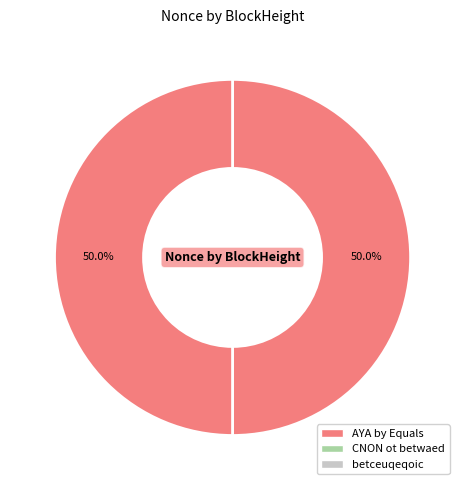

Is there any slice that represents more than half of the pie?

No